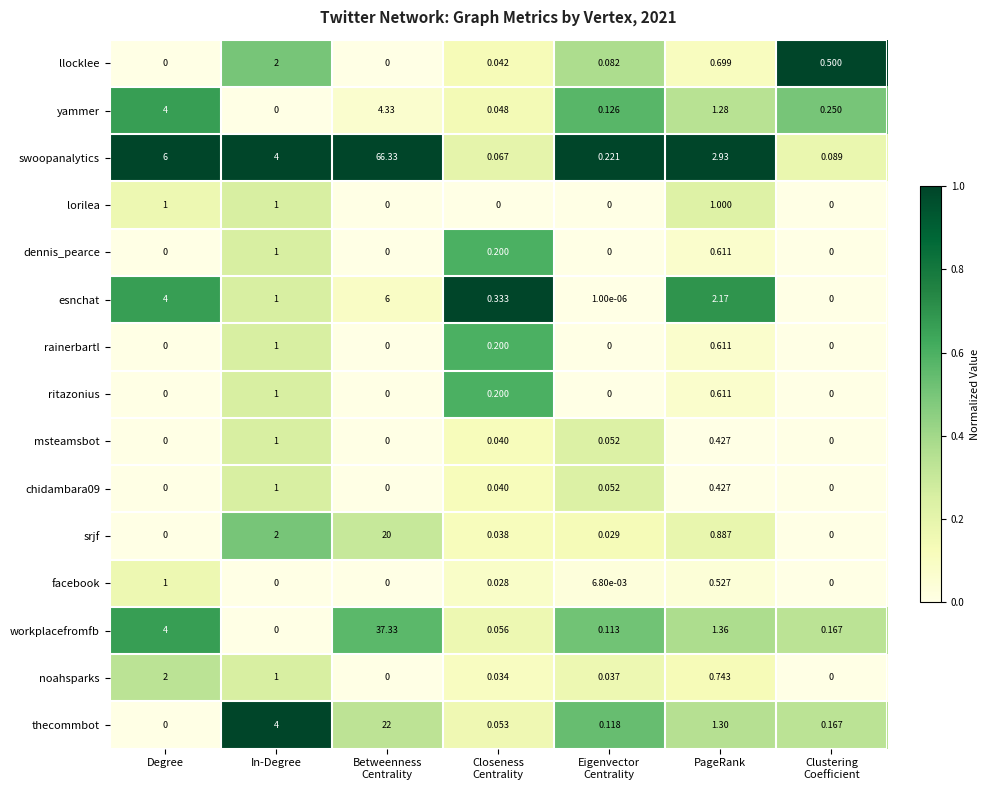

What is the difference between the highest and lowest values at Betweenness
Centrality?

66.3